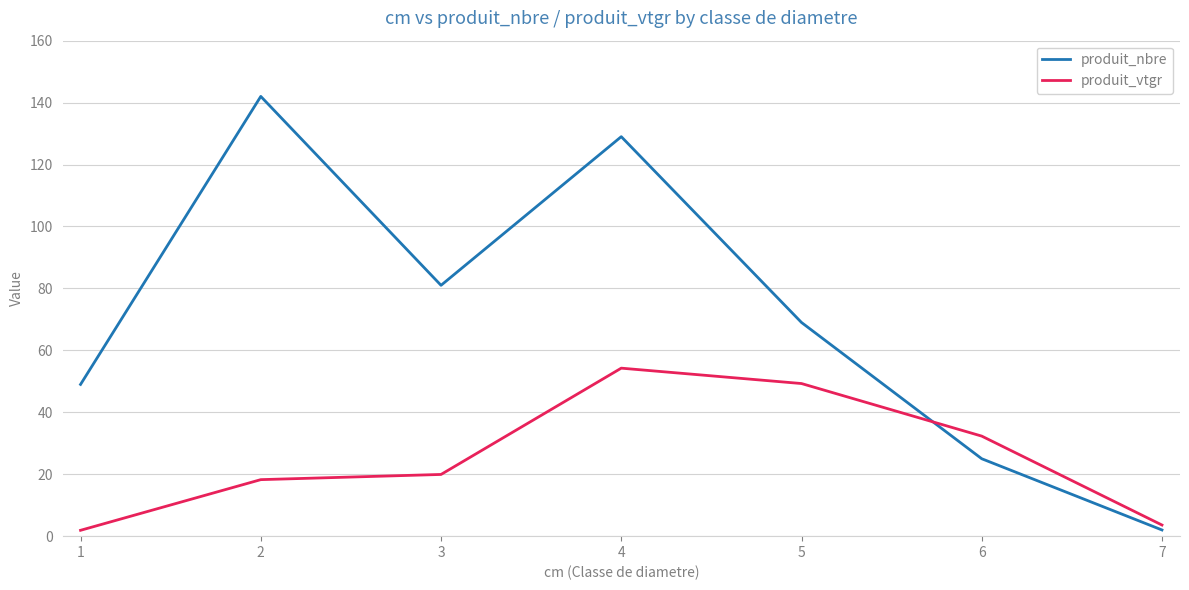

What is the difference between the highest and lowest values at 5?

19.7